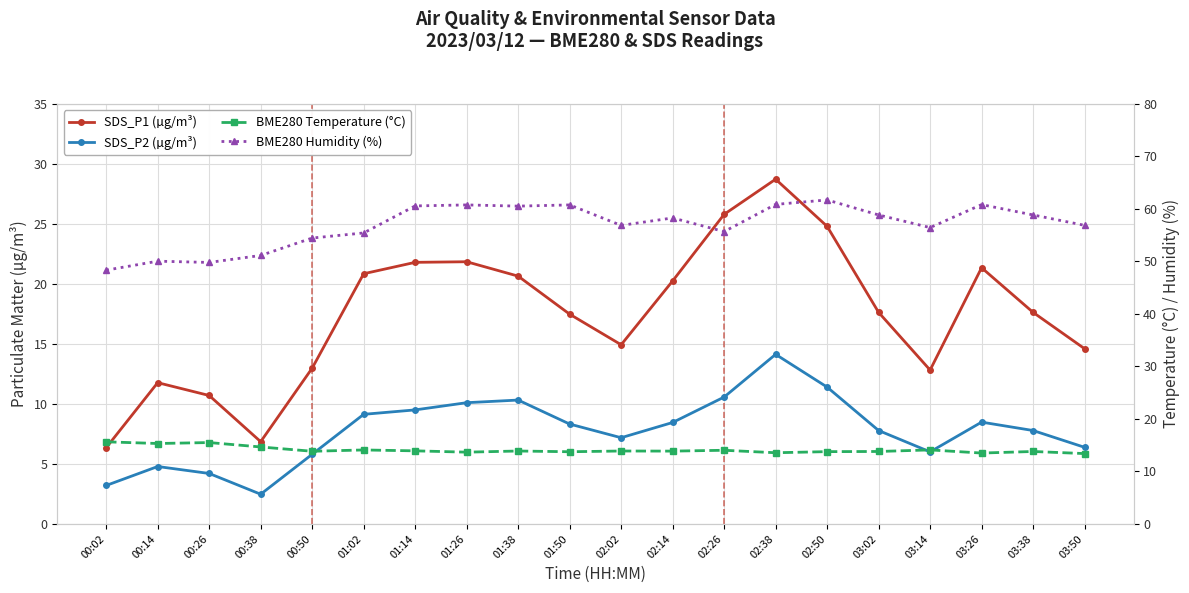

How many interior local valleys does the SDS_P1 (µg/m³) series have?

3